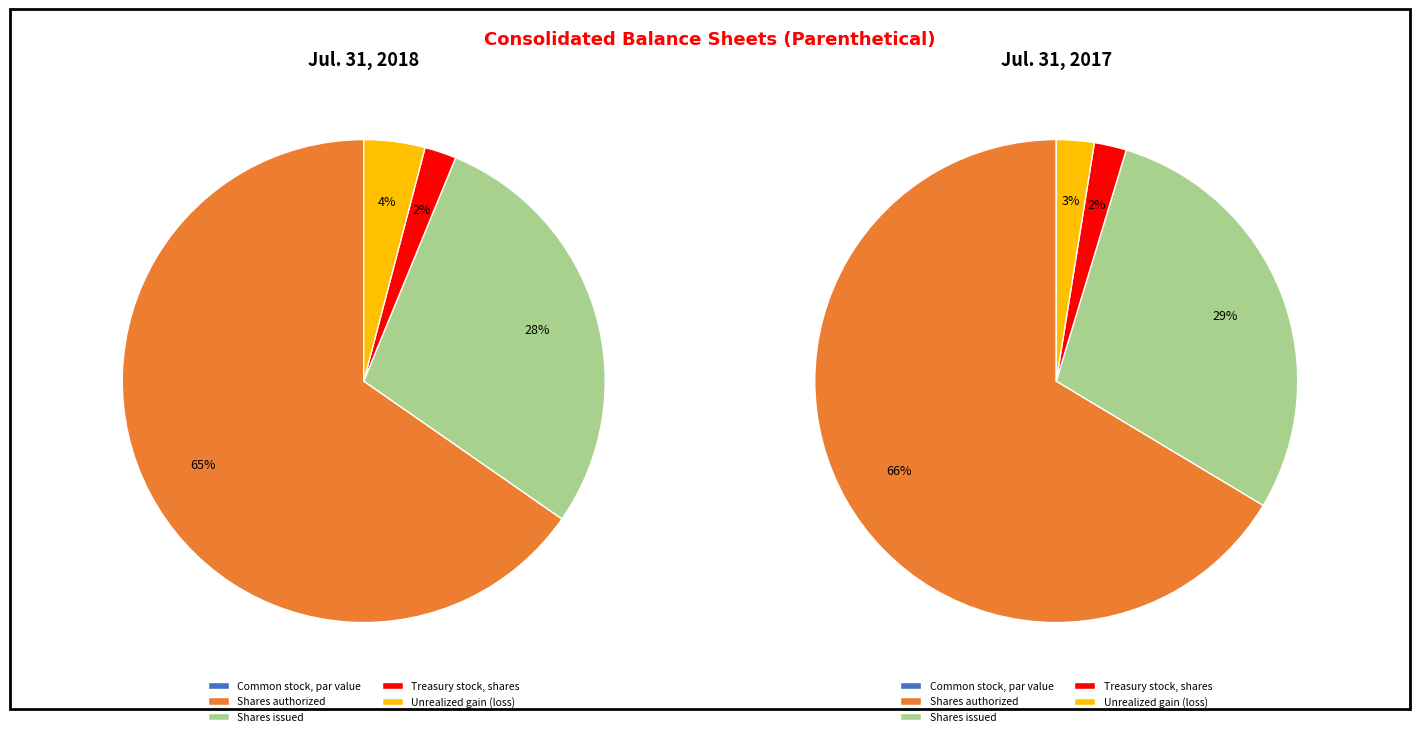

Count the number of slices in the pie.

5